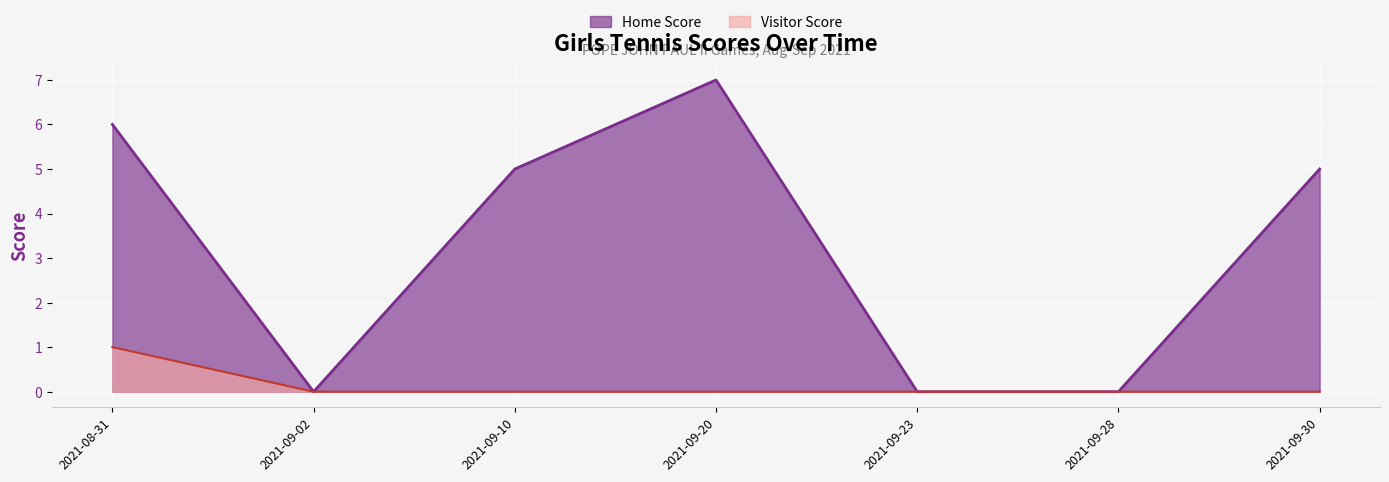

True or false: Home Score has a value of 0 at 2021-09-23.

True